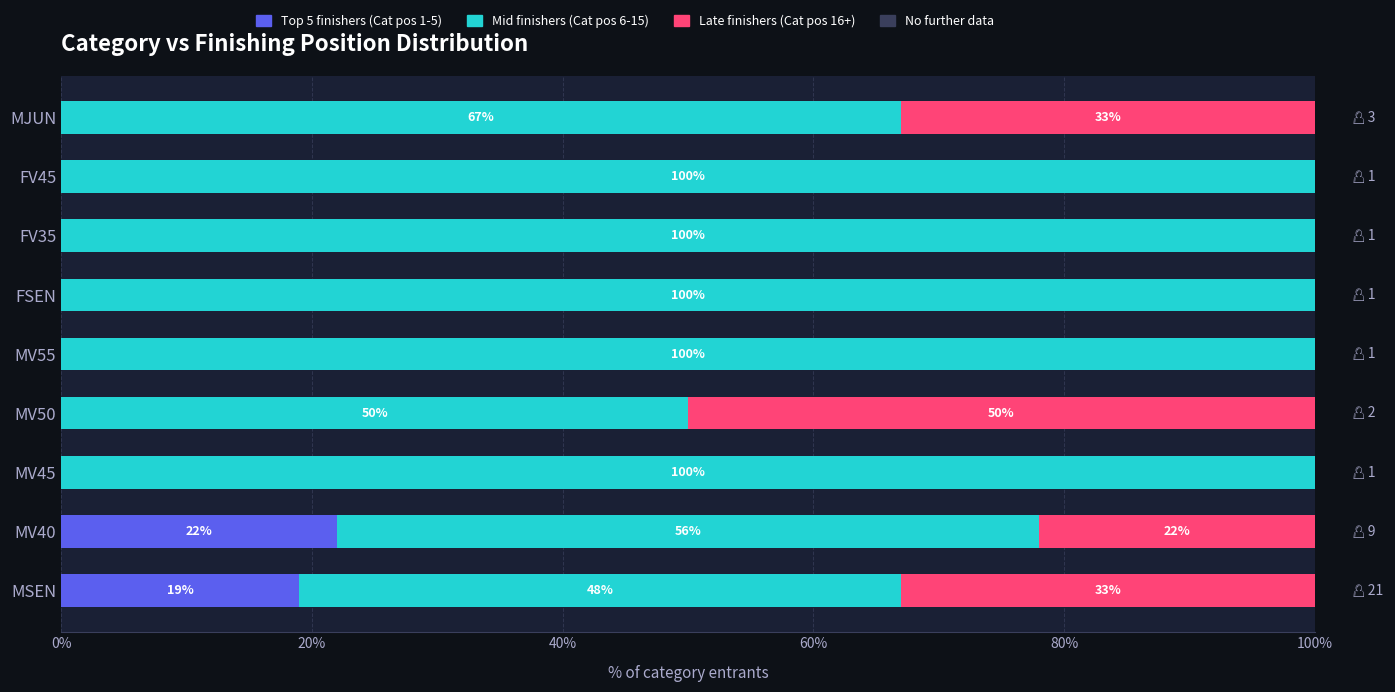

What is the sum of all Top 5 finishers (Cat pos 1-5) values?

41